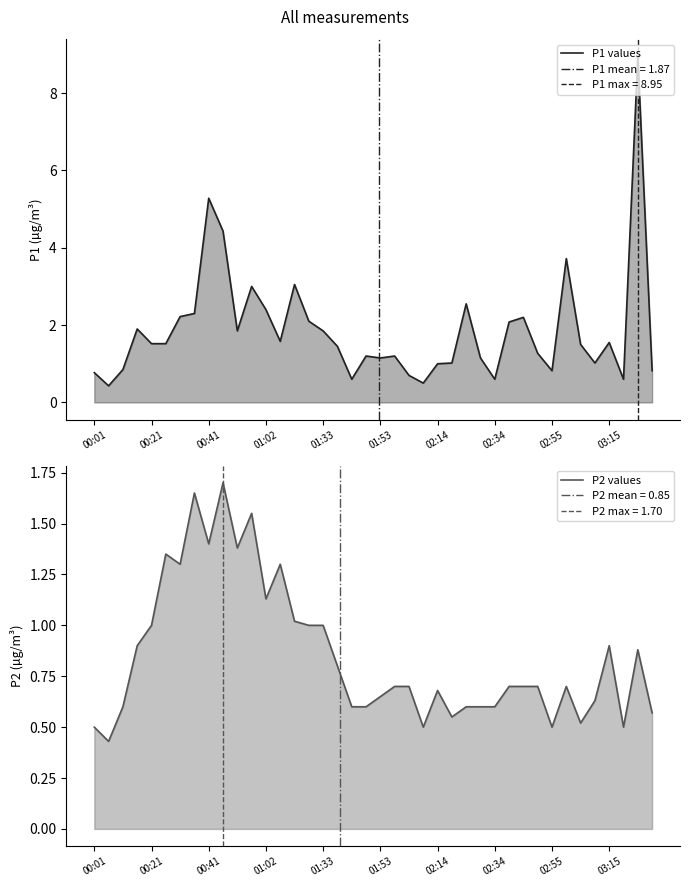

The P2 series shows 0.6 at 02:19. True or false?

True